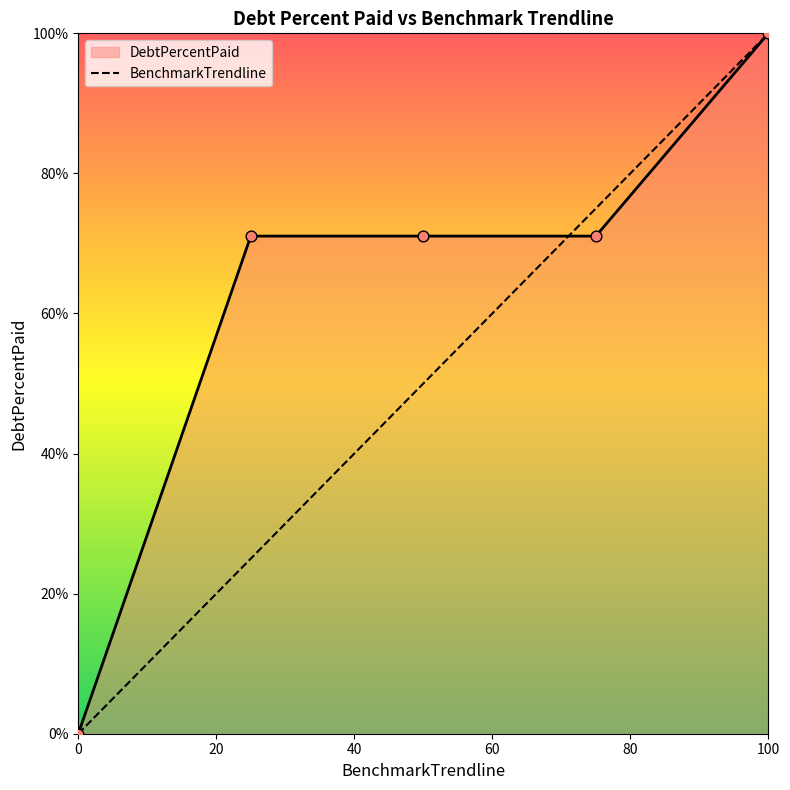

What is the maximum value for BenchmarkTrendline?

100.0